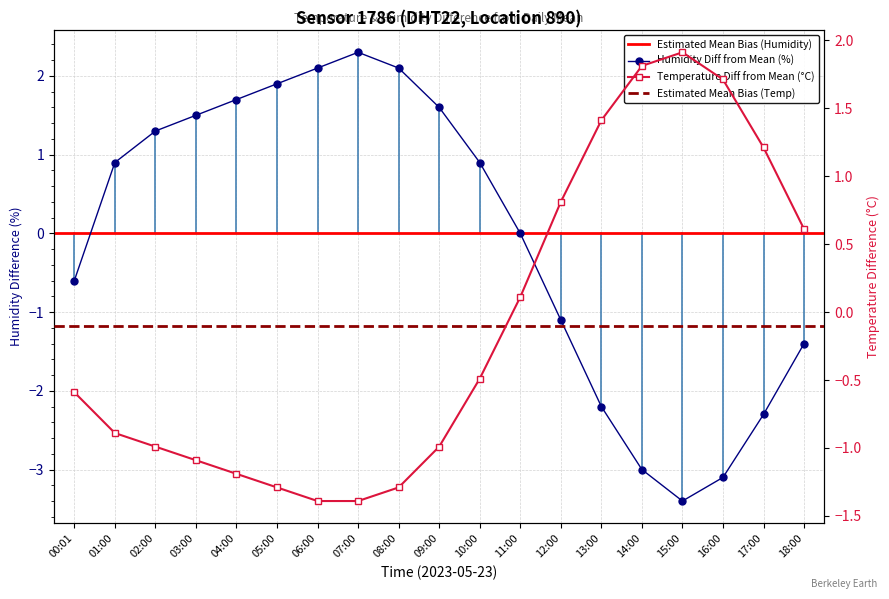

At which label does temperature first exceed 0?

11:00